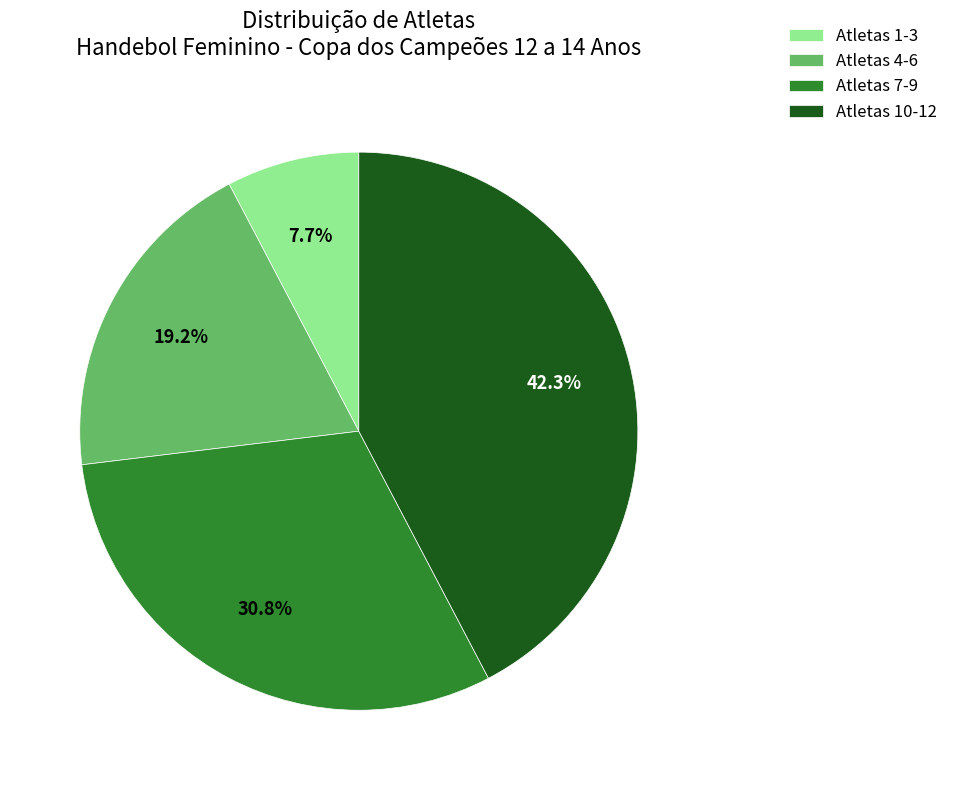

Does Atletas 4-6 account for over 50% of the chart?

No